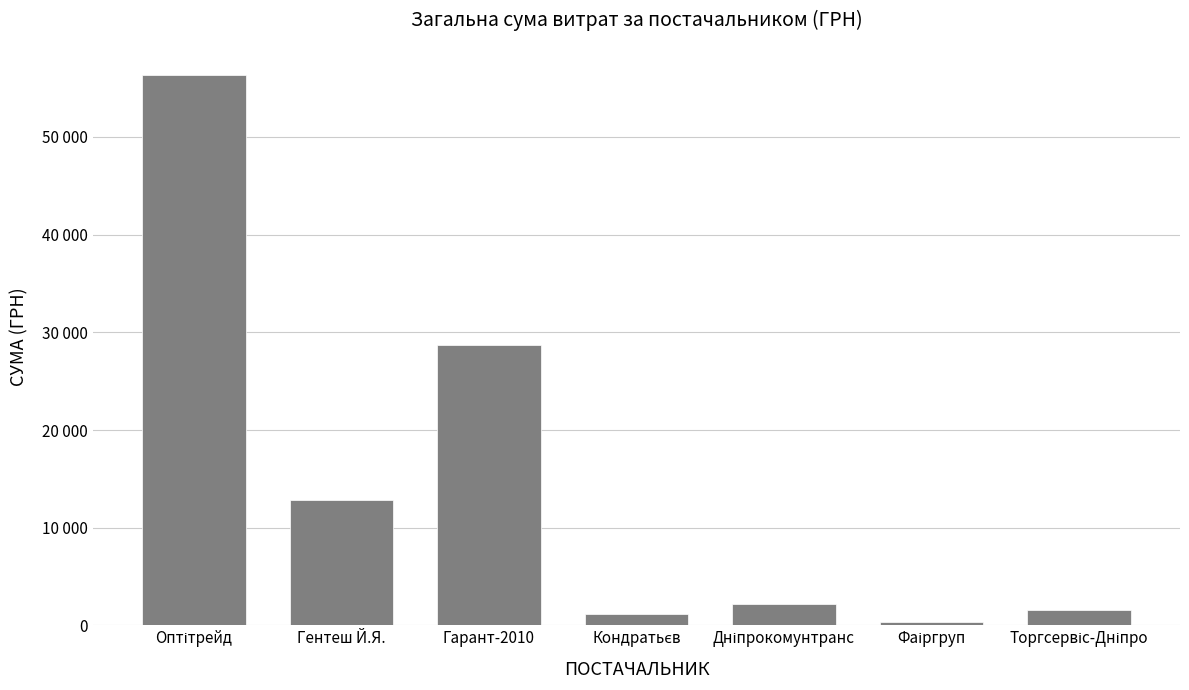

What is the maximum value shown in the chart?

56387